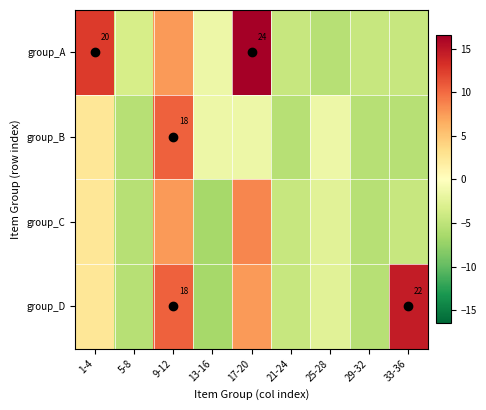

Between 33-36 and 25-28, which is larger?

33-36